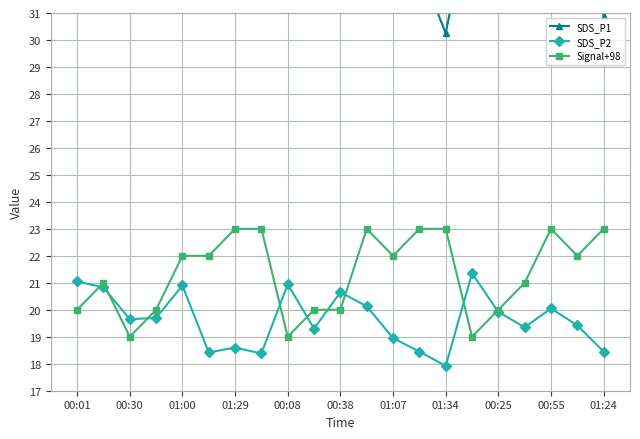

The SDS_P2 series shows 36.1 at 00:38. True or false?

False